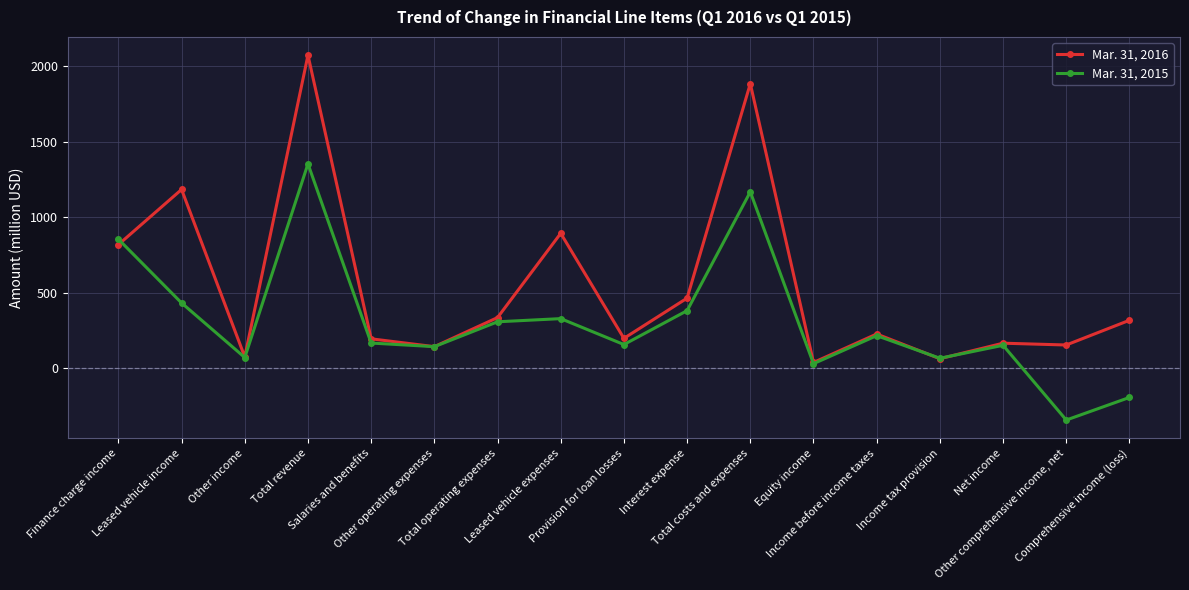

Which series has the widest spread of values?

Mar. 31, 2016